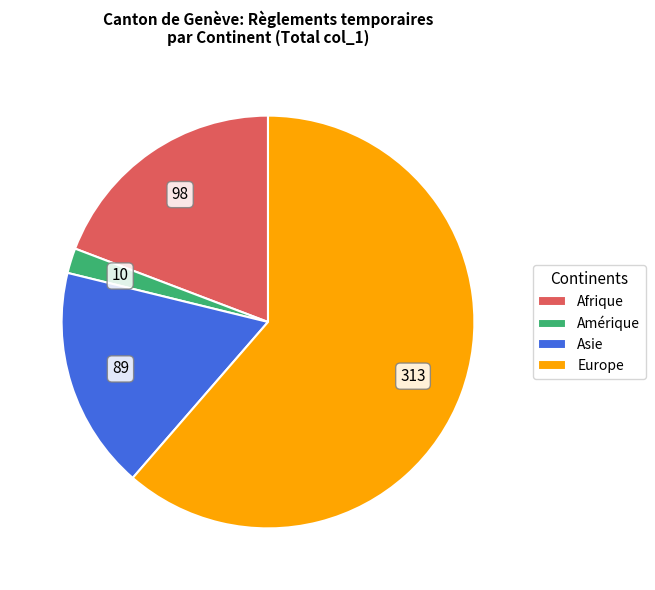

How many slices are in this pie chart?

4